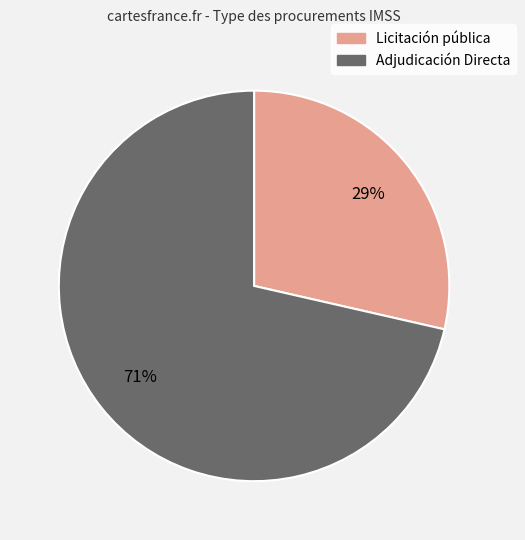

Do Adjudicación Directa and Licitación pública together represent more than half of the pie?

Yes